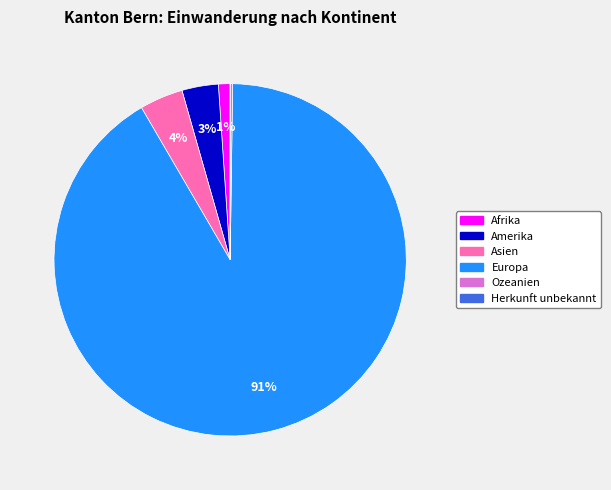

True or false: Europa accounts for 91% of the total.

True